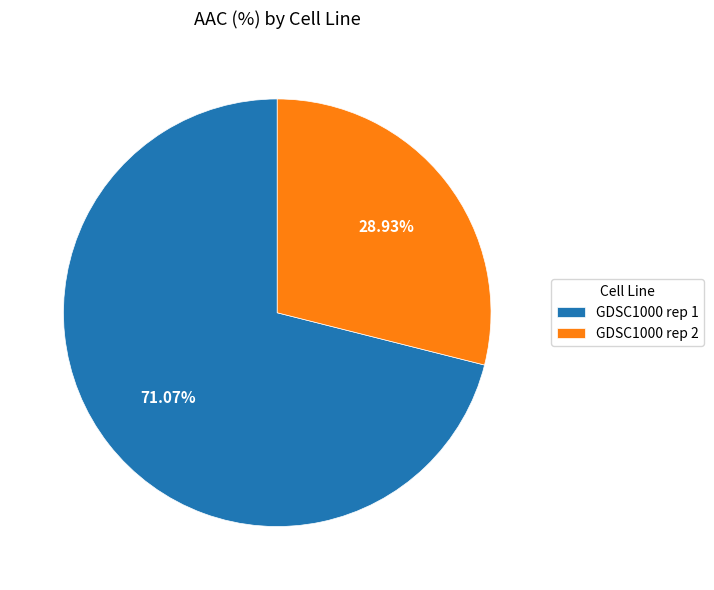

What percentage is NOT represented by GDSC1000 rep 1?

28.9%